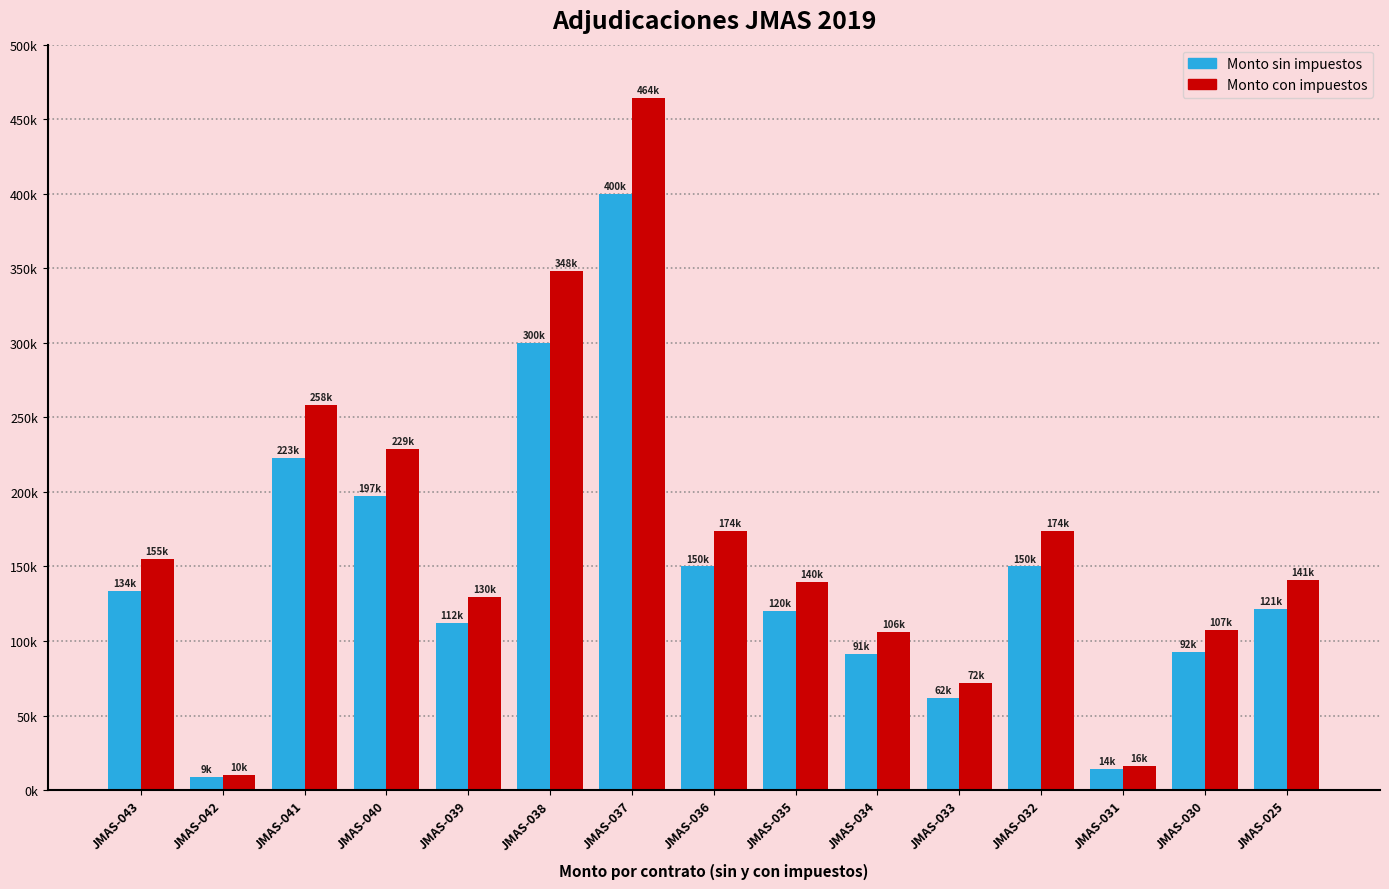

Does the chart contain any negative values?

No